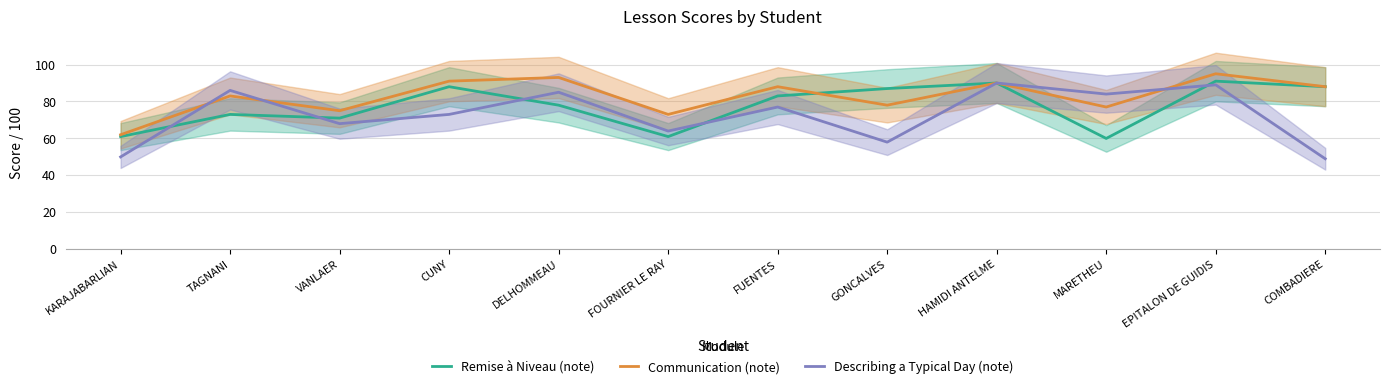

What is the difference between the highest and lowest values at FOURNIER LE RAY?

12